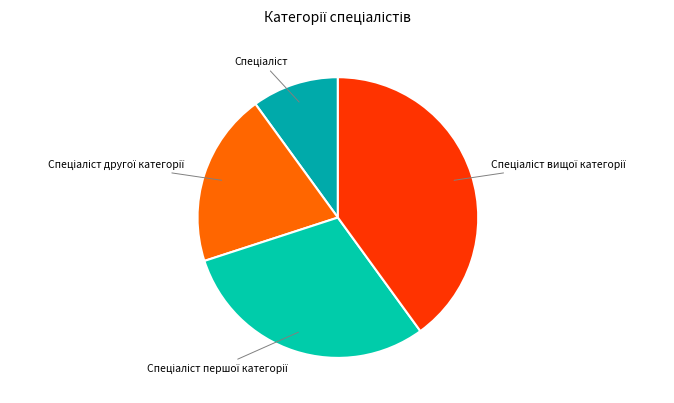

Is there a majority slice in this chart?

No